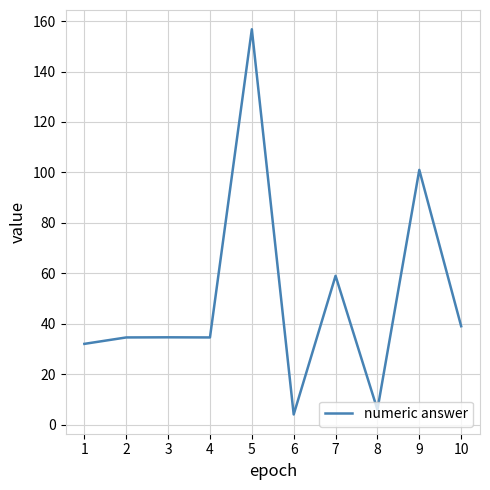

Approximately how many times larger is the value at 7 compared to 3?

1.7